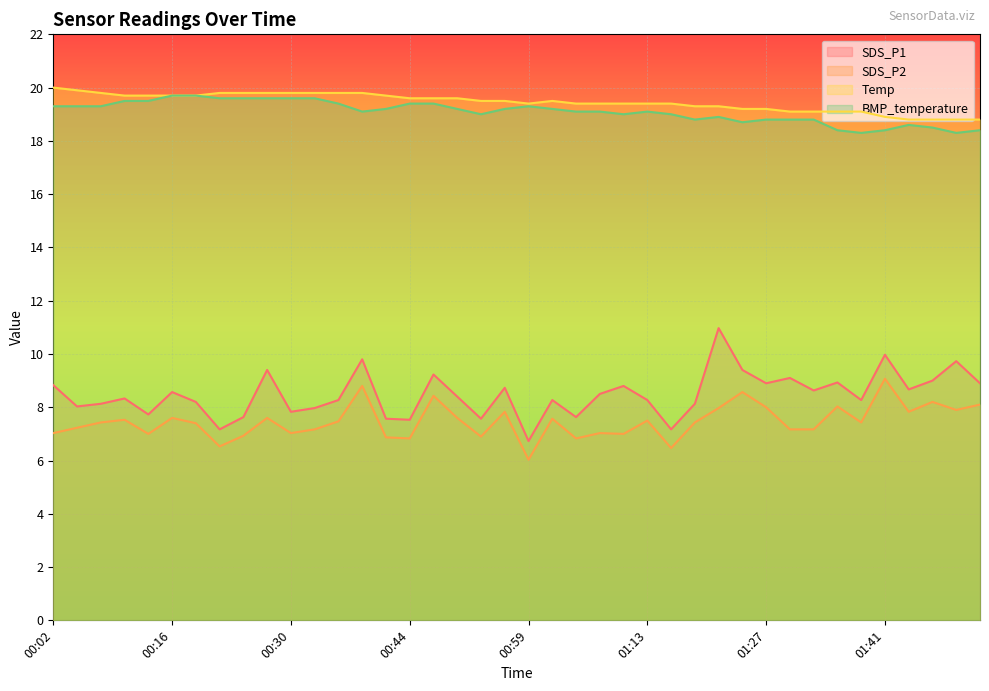

What is the total value across all series at 01:44?

53.9